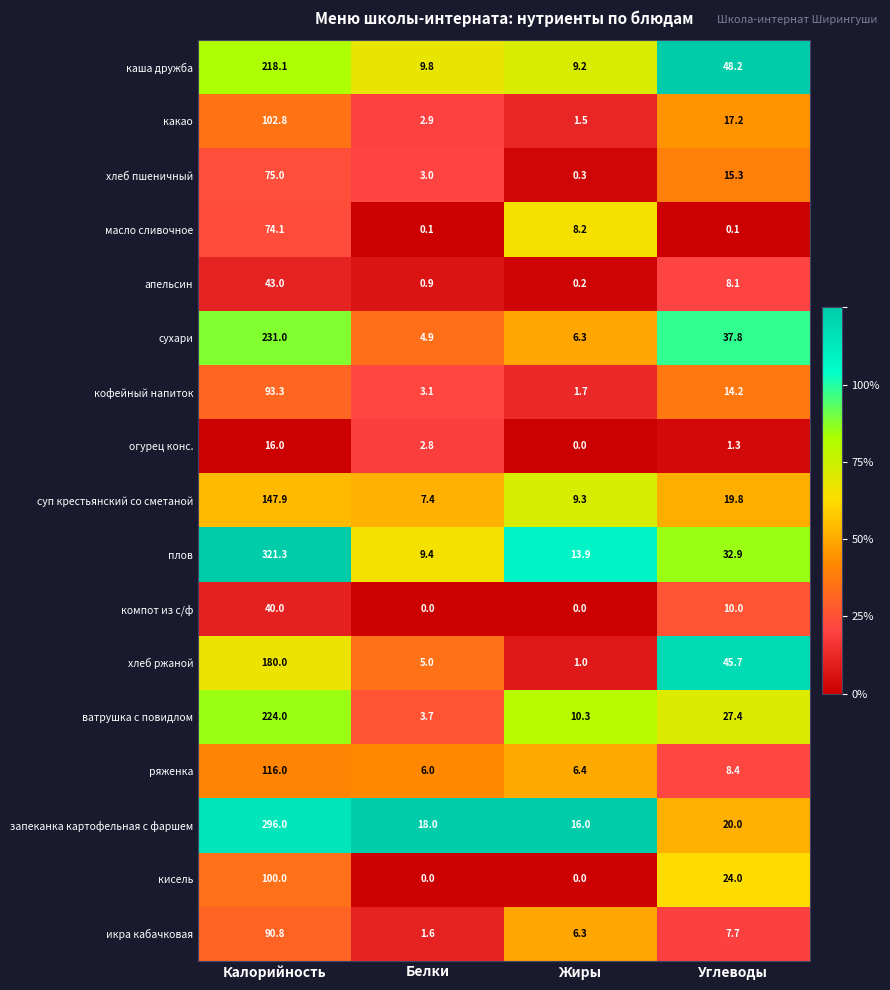

What is the average value of the компот из с/ф series?

12.5